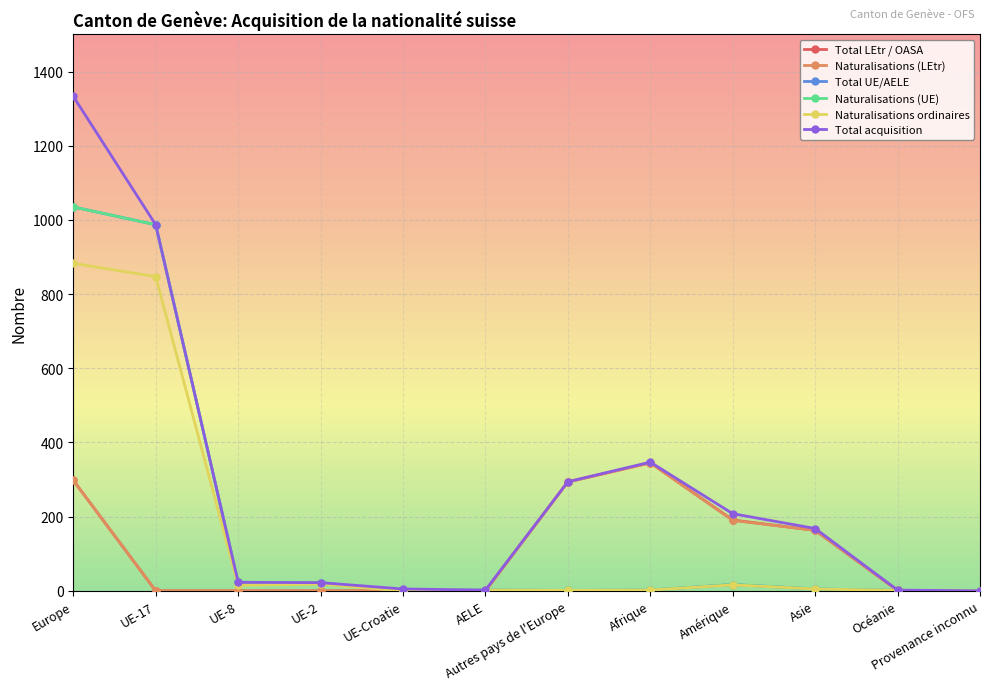

True or false: Naturalisations (UE) and Total acquisition intersect in this chart.

False